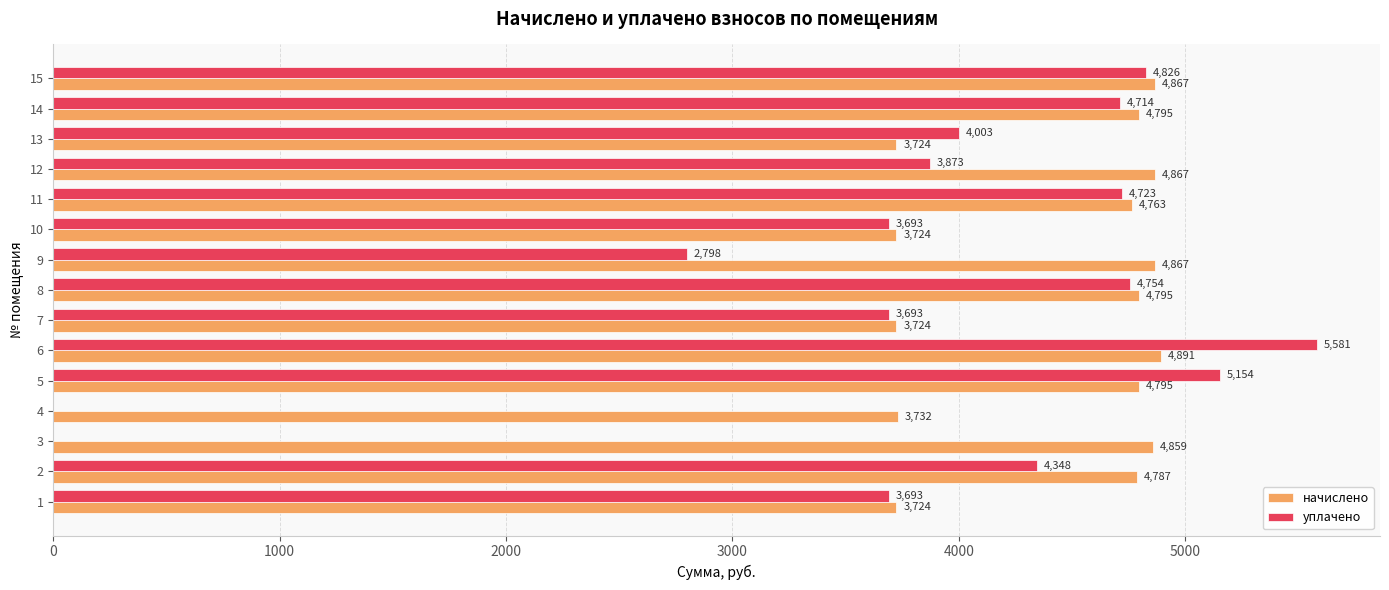

What is the approximate value of начислено at 11?

4763.3